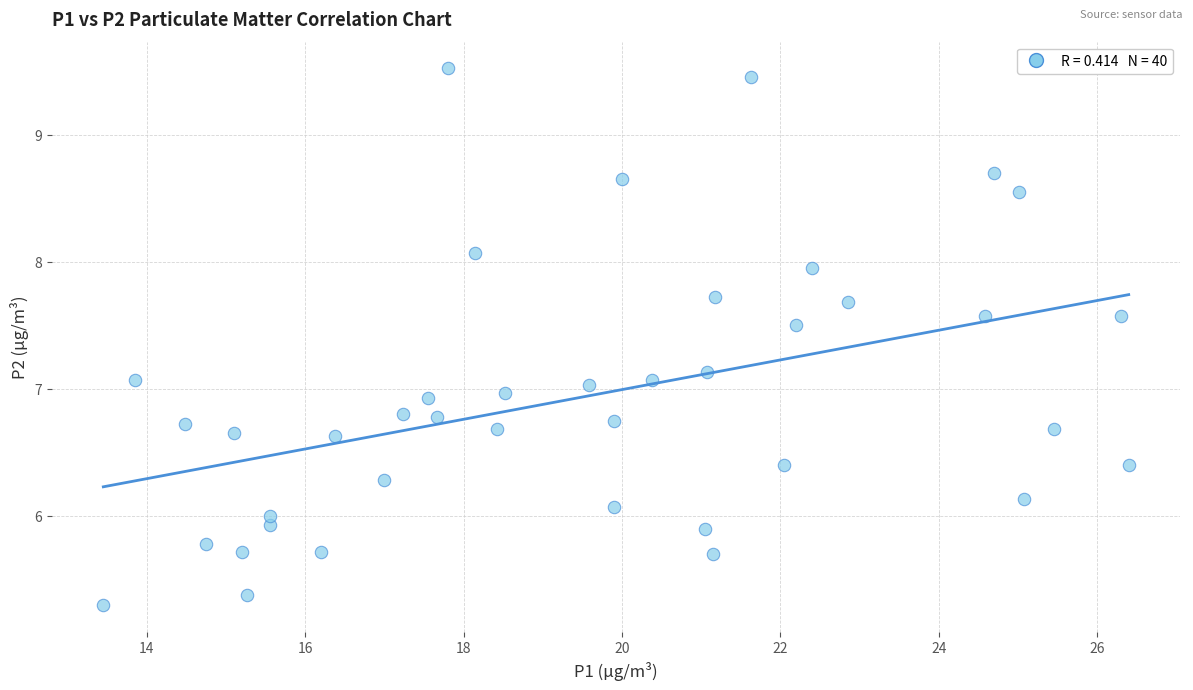

What is the range of X values (max minus min)?

12.9